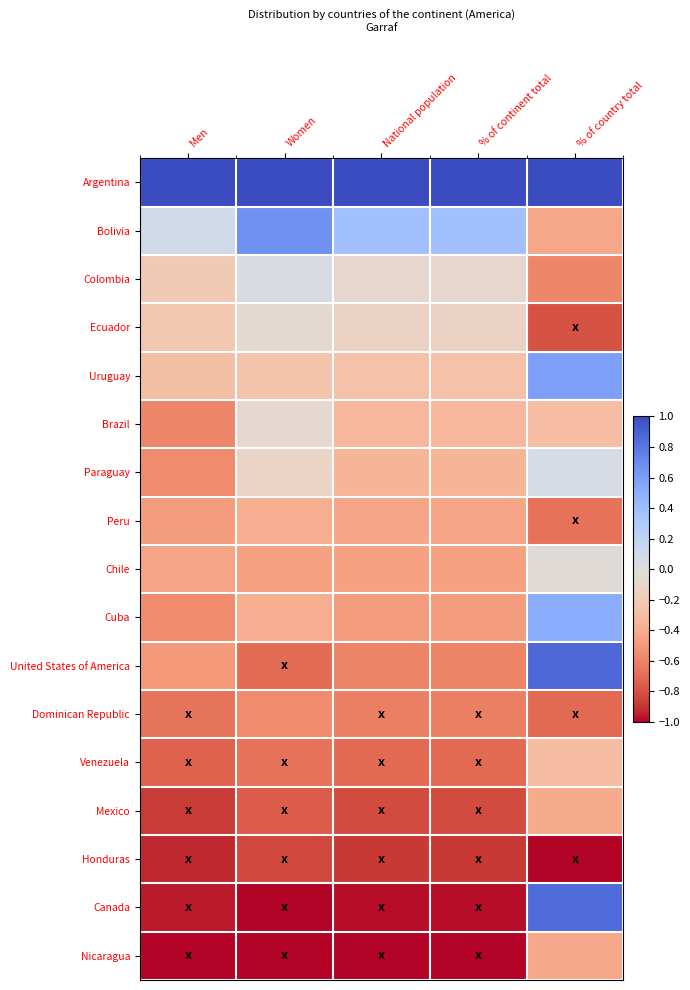

Which has a higher value, National population or % of continent total?

National population